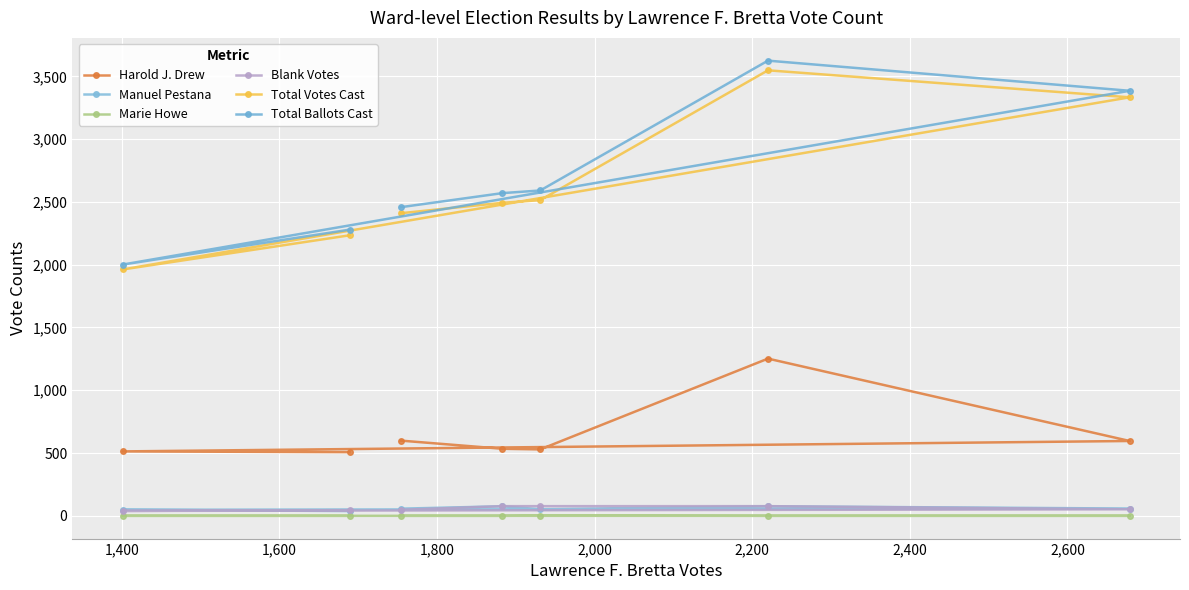

How many series are shown in this chart?

6